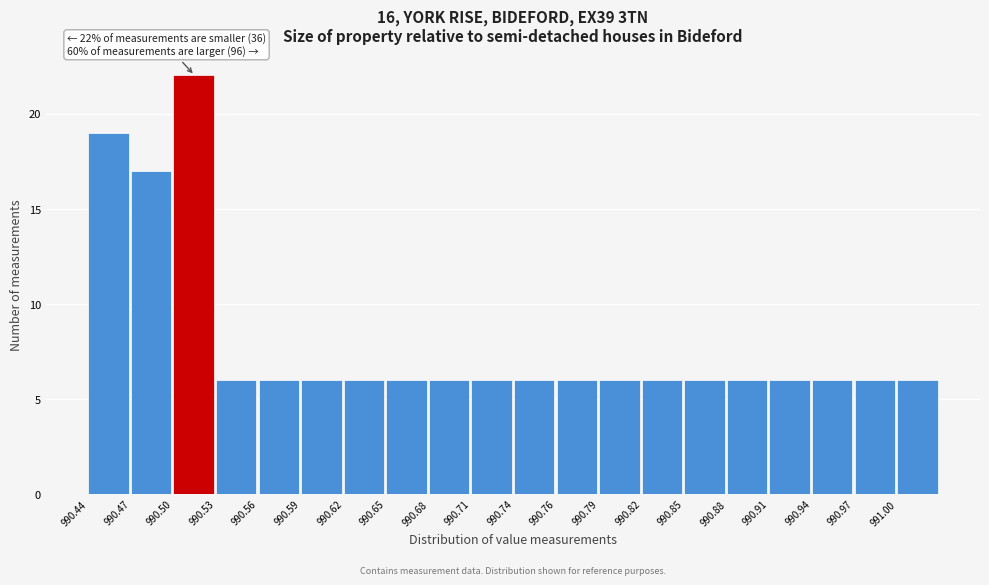

Over which range of the x-axis is the bar tallest?

990.500 to 990.530